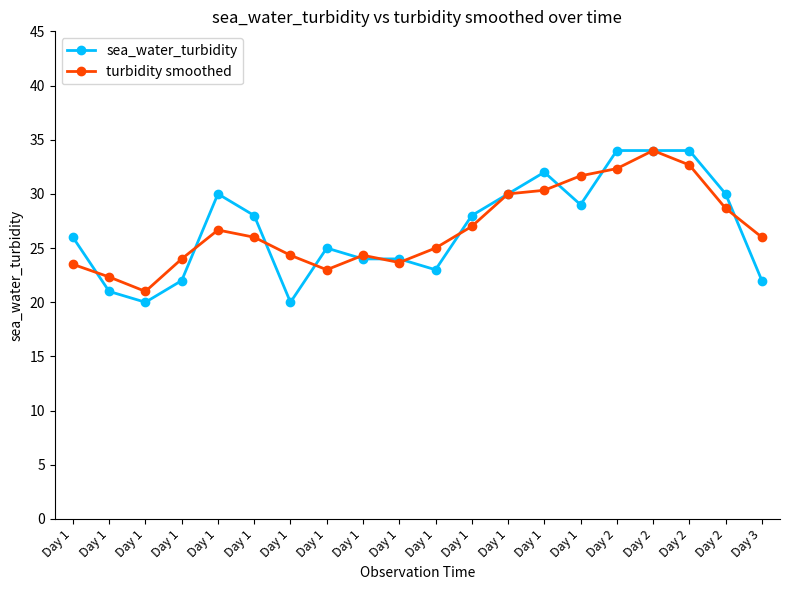

Reading left to right, what are all the values shown in this chart?

sea_water_turbidity: 26.0	21.0	20.0	22.0	30.0	28.0	20.0	25.0	24.0	24.0	23.0	28.0	30.0	32.0	29.0	34.0	34.0	34.0	30.0	22.0
turbidity smoothed: 23.5	22.3	21.0	24.0	26.7	26.0	24.3	23.0	24.3	23.7	25.0	27.0	30.0	30.3	31.7	32.3	34.0	32.7	28.7	26.0